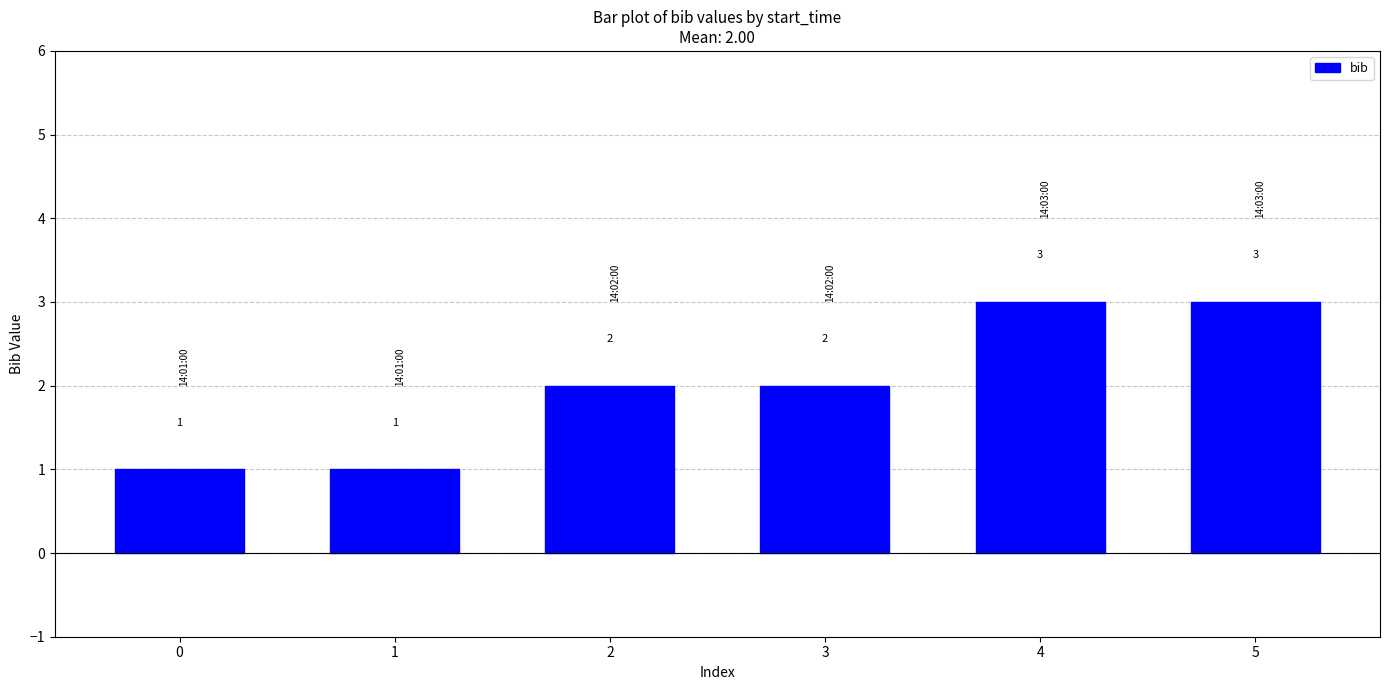

Read the value at 4.

3